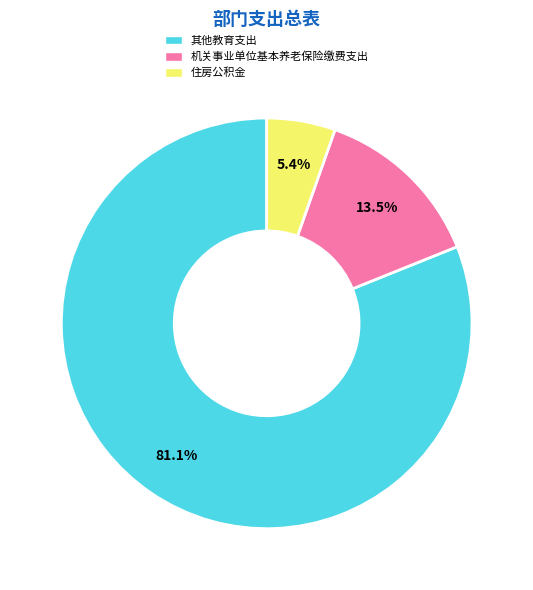

Combined, do 住房公积金 and 其他教育支出 account for over 50%?

Yes